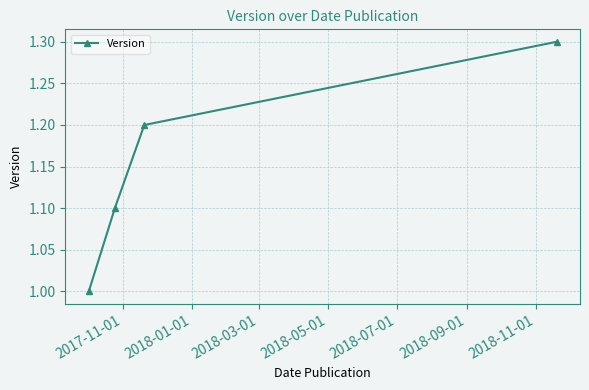

What is the value of the 1st point from the left?

1.0